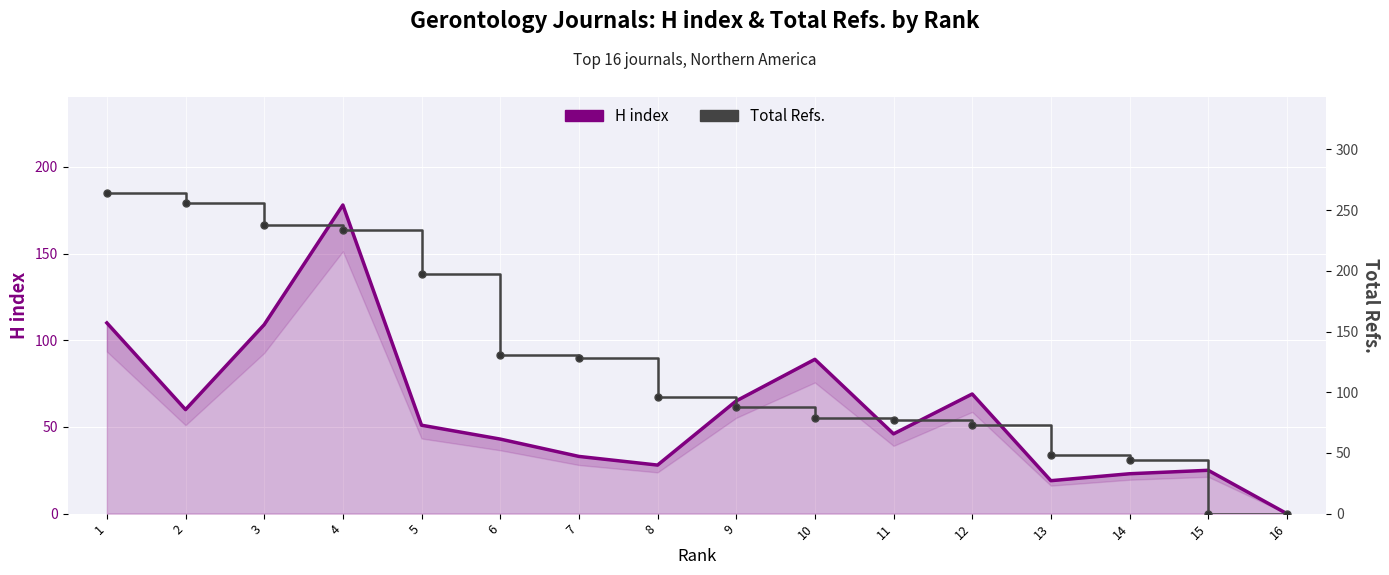

What is the total value across all series at 7?

161